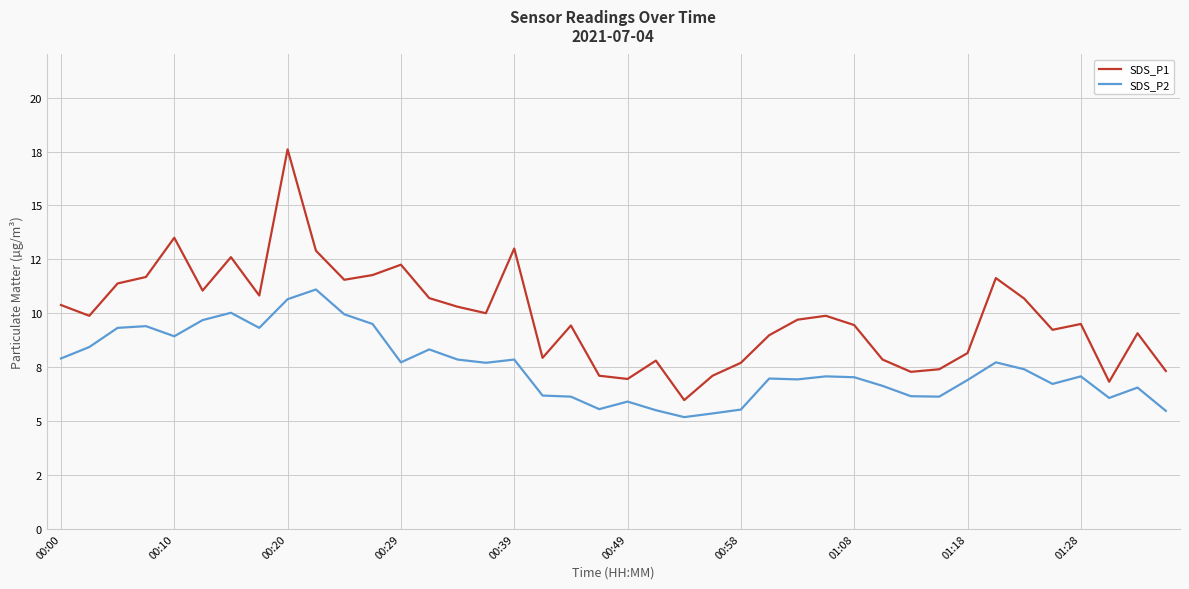

What is the difference between the maximum and minimum values in the SDS_P2 series?

5.9